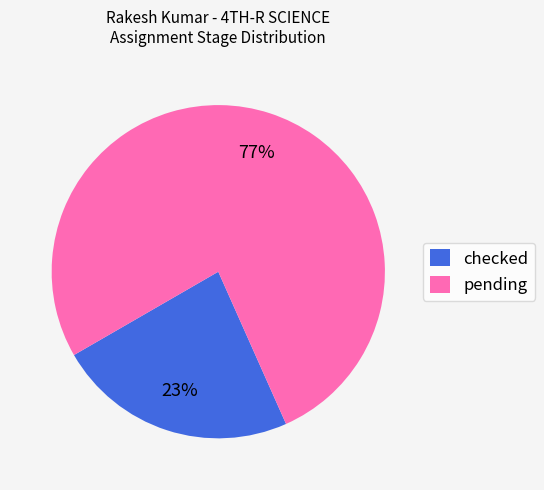

Do pending and checked together represent more than half of the pie?

Yes